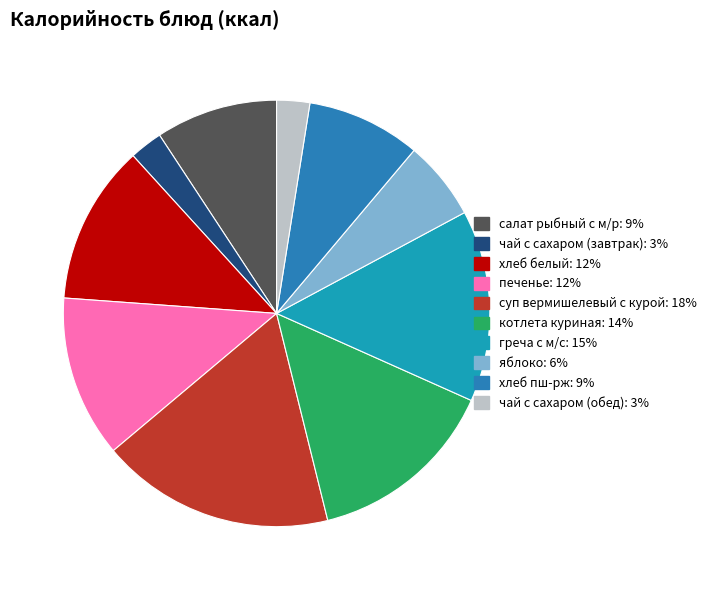

What portion of the pie excludes греча с м/с?

85.5%